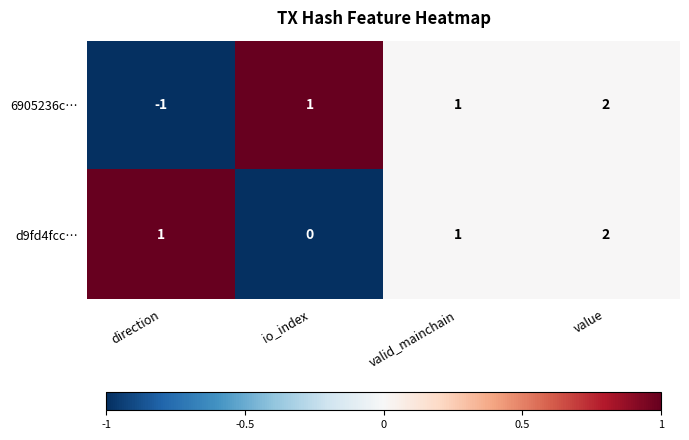

Count the number of data series in this chart.

2